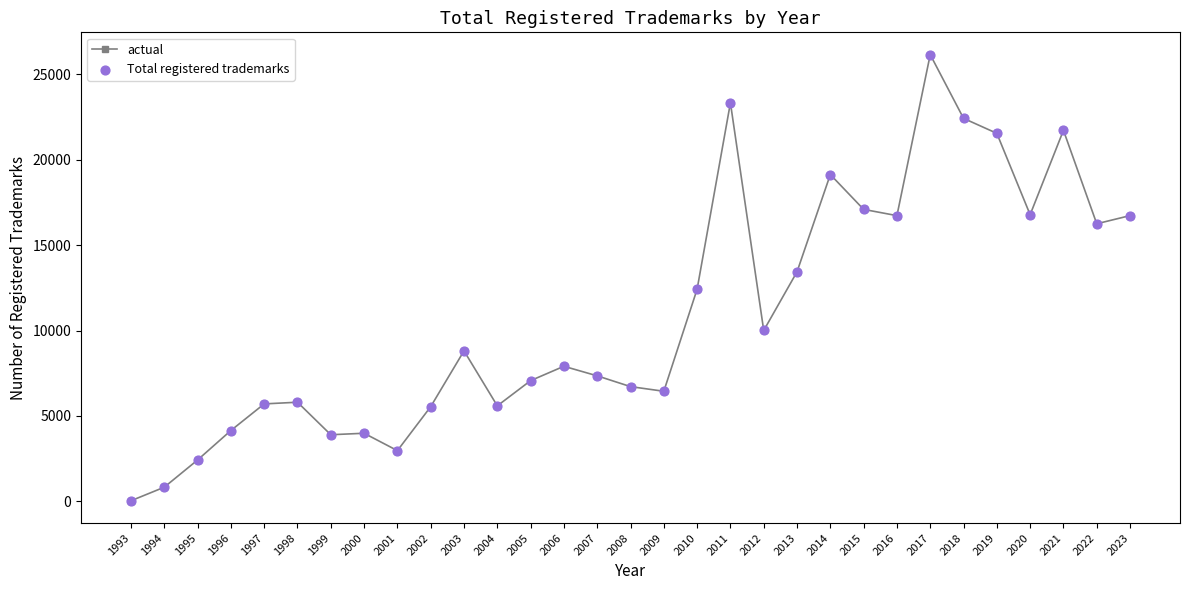

What value does the data have at 2012?

10004